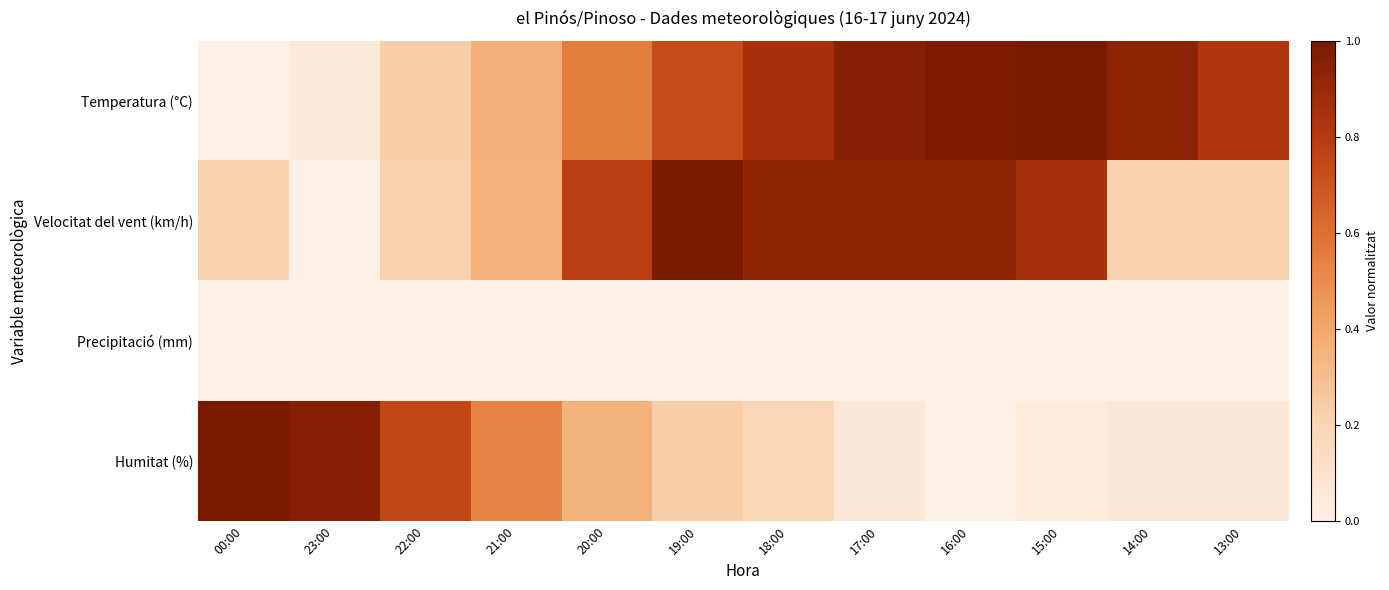

Rank the series by their maximum value, from lowest to highest.

Precipitació (mm), Temperatura (°C), Velocitat del vent (km/h), Humitat (%)